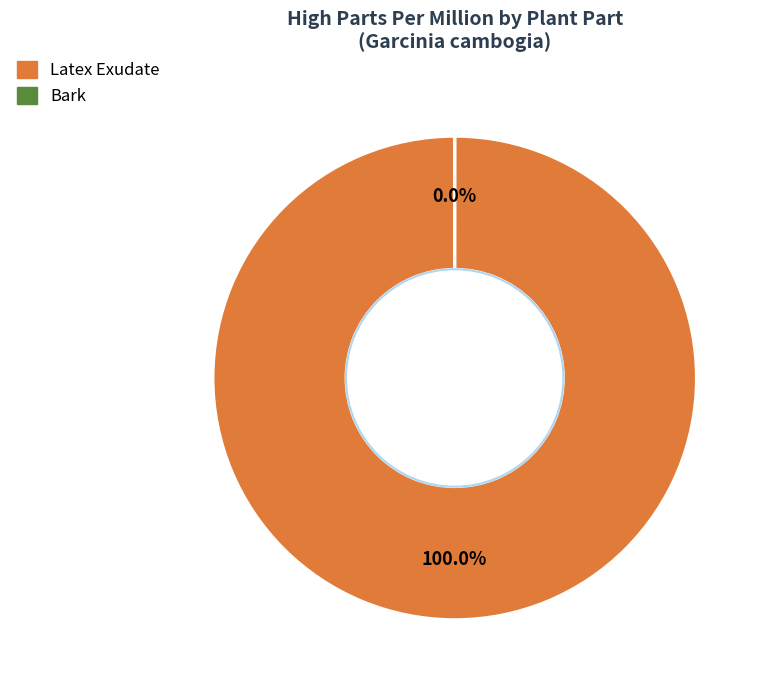

Which has a higher value, Latex Exudate or Bark?

Latex Exudate